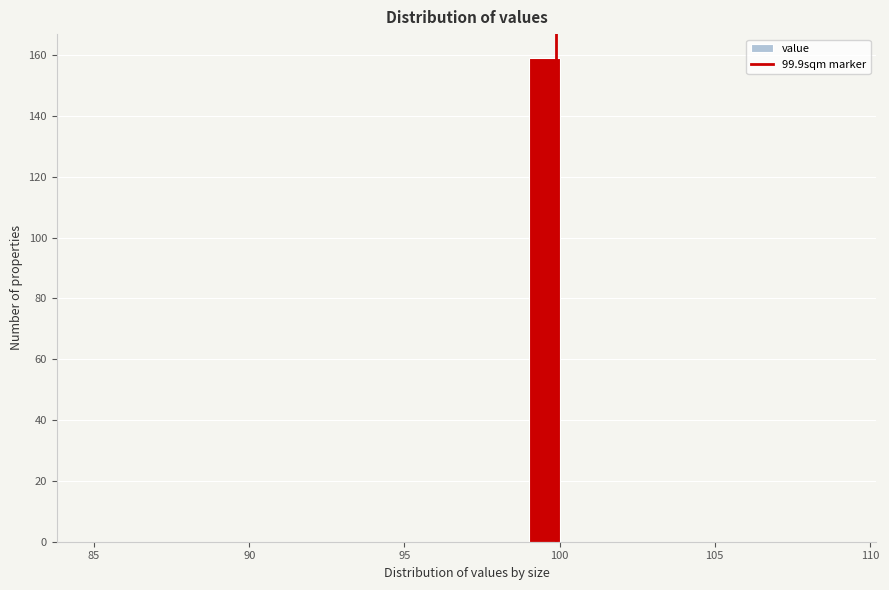

Around what value on the x-axis is the tallest bar? Give the approximate position of its centre, as read against the axis.

99.5